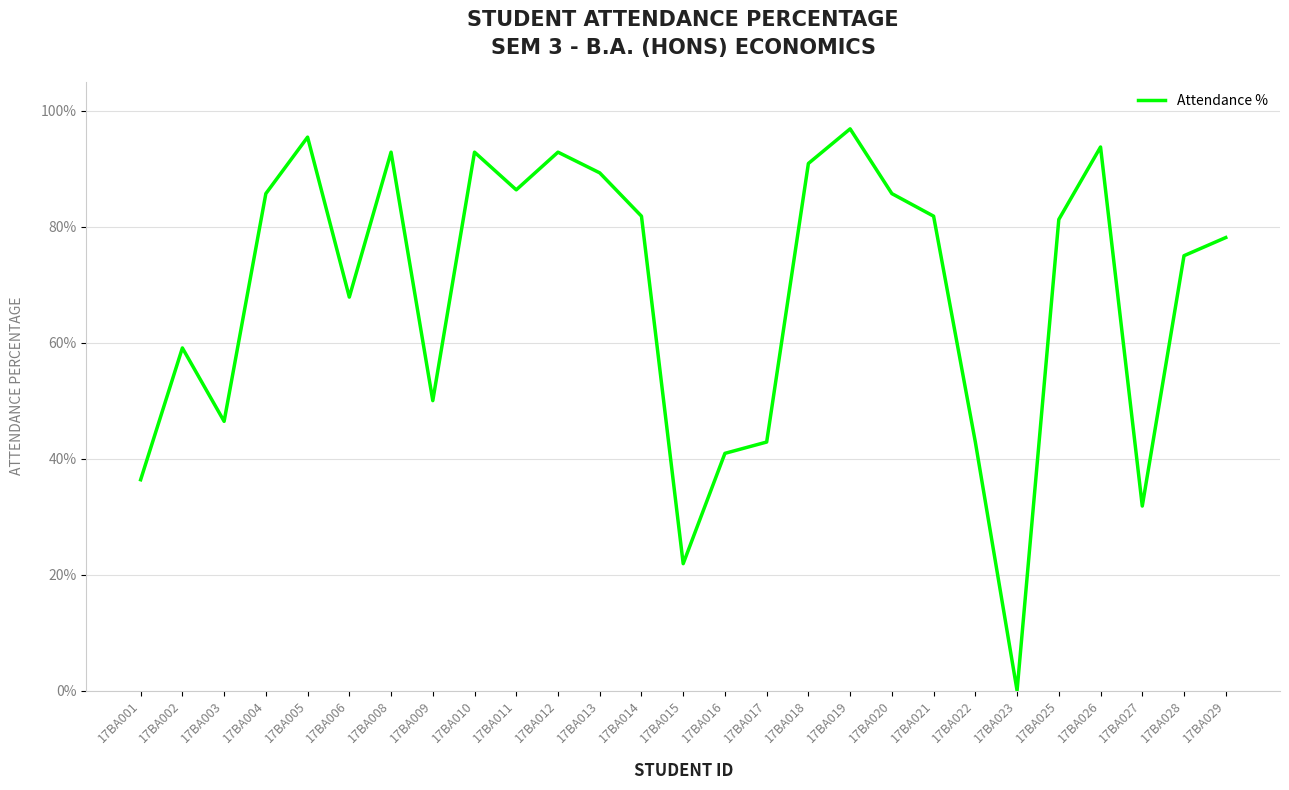

What is the ratio of the value at 17BA018 to the value at 17BA001?

2.5